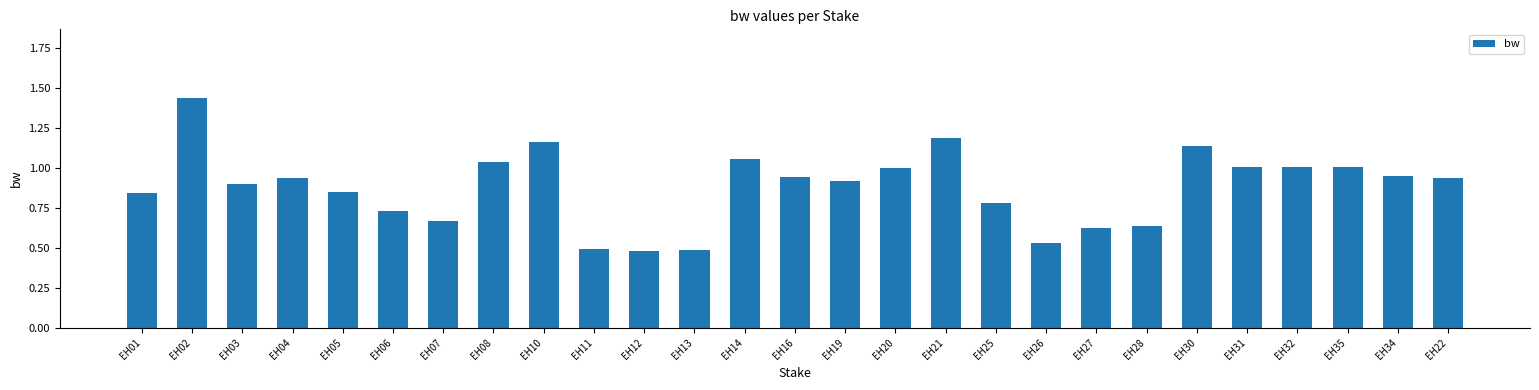

What is the label of the 14th bar from the right?

EH16